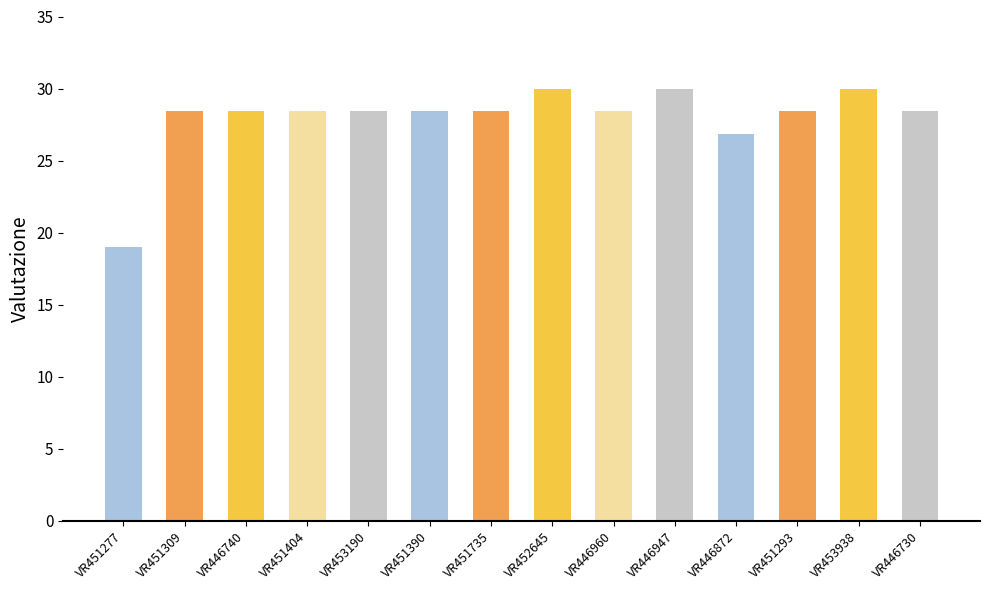

Does the chart contain stacked bars?

No